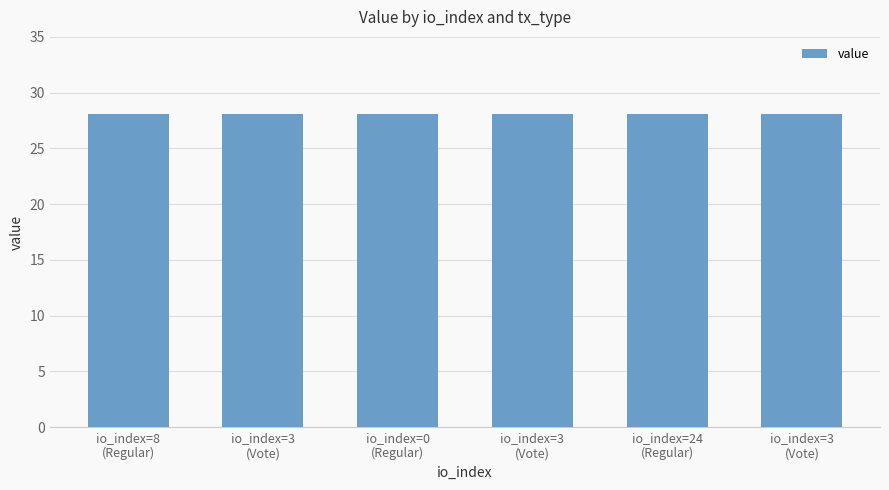

List the labels in order of value, smallest first.

io_index=8
(Regular), io_index=3
(Vote), io_index=0
(Regular), io_index=3
(Vote), io_index=24
(Regular), io_index=3
(Vote)